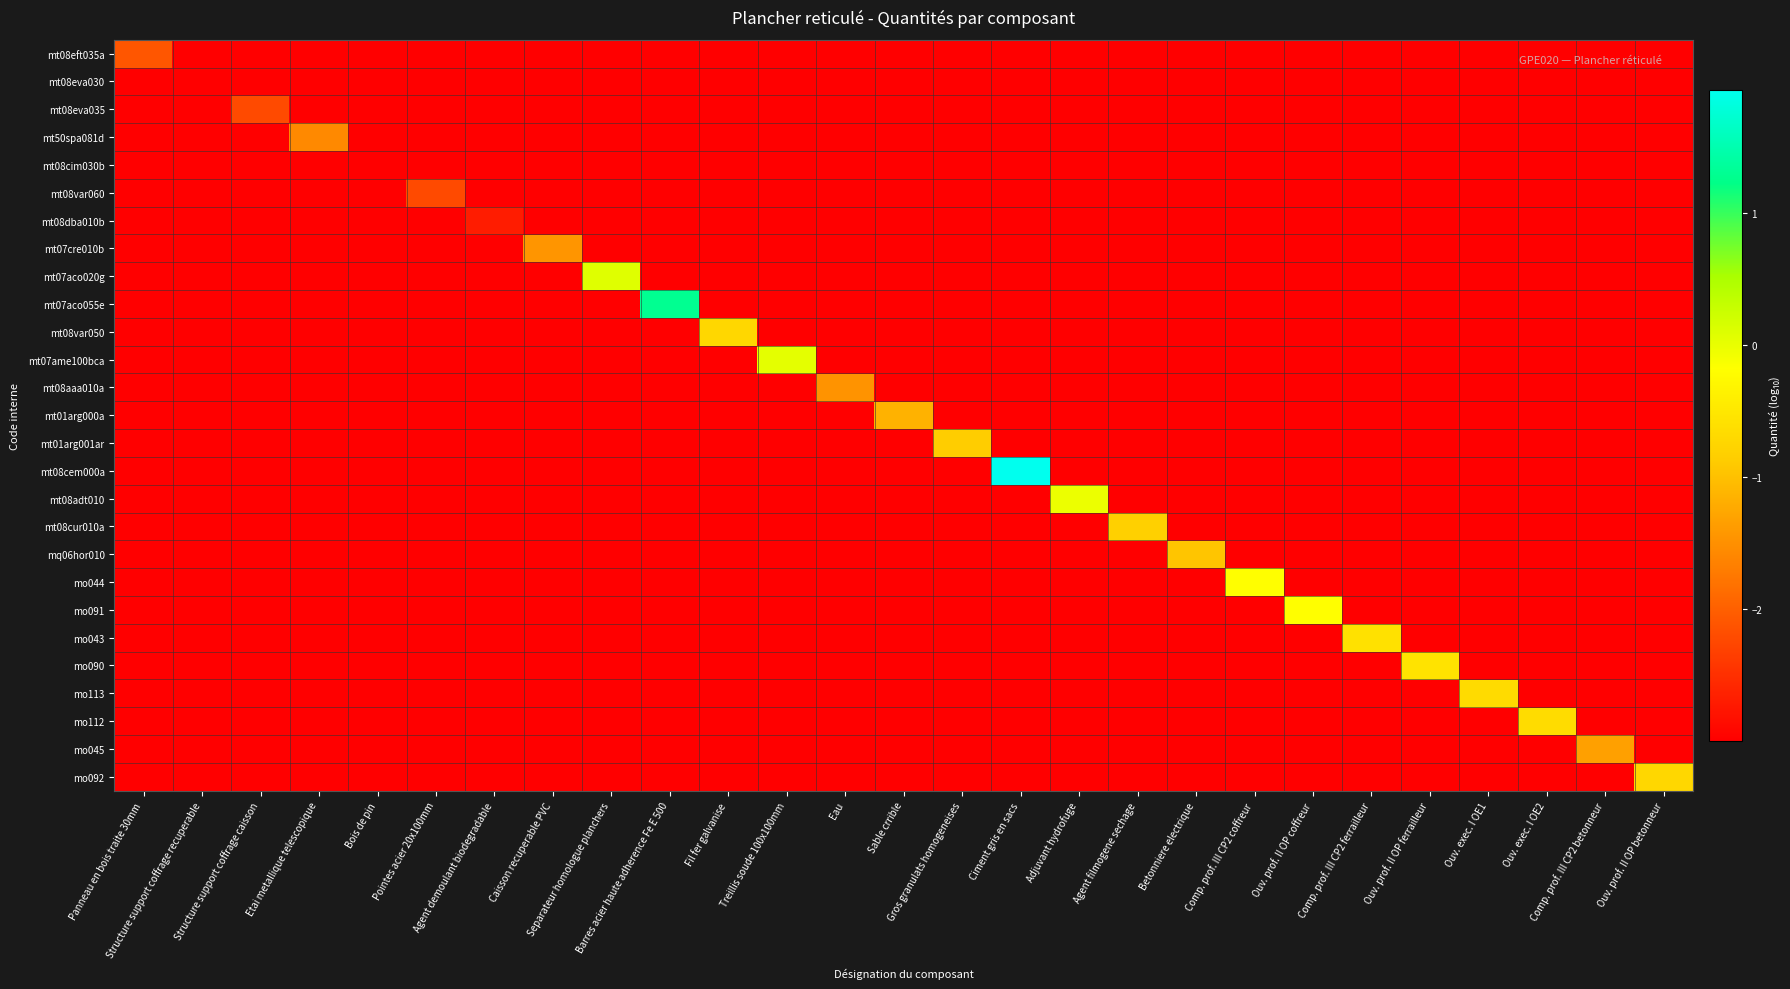

What is the total value across all series at Ouv. exec. I OE2?

-78.6